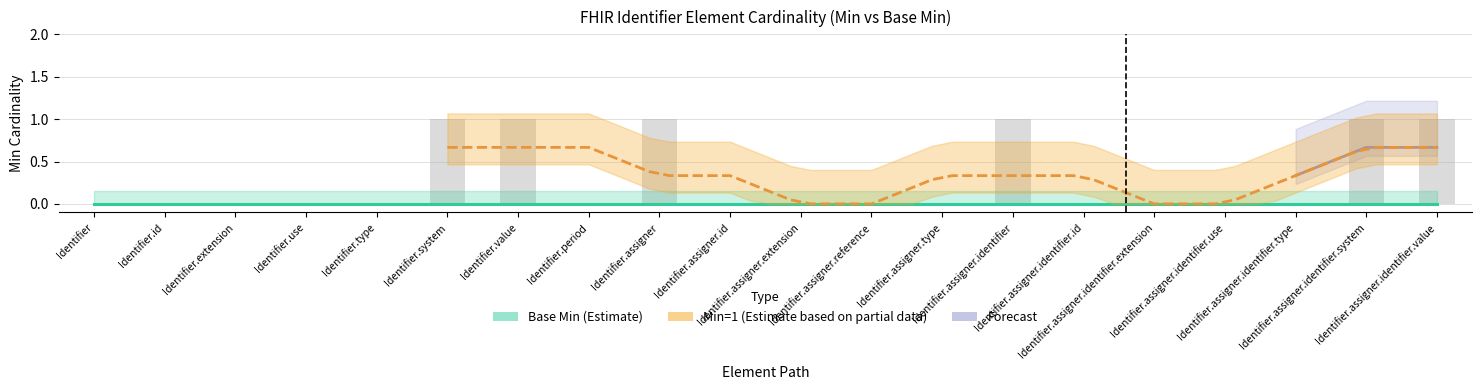

List the labels in order of value, largest first.

Identifier.system, Identifier.value, Identifier.assigner, Identifier.assigner.identifier, Identifier.assigner.identifier.system, Identifier.assigner.identifier.value, Identifier, Identifier.id, Identifier.extension, Identifier.use, Identifier.type, Identifier.period, Identifier.assigner.id, Identifier.assigner.extension, Identifier.assigner.reference, Identifier.assigner.type, Identifier.assigner.identifier.id, Identifier.assigner.identifier.extension, Identifier.assigner.identifier.use, Identifier.assigner.identifier.type